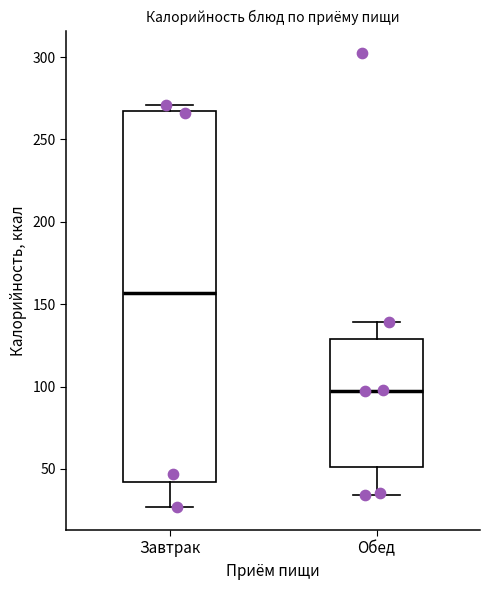

Reading left to right, read every box against the y-axis: the position of its median line, the range the box covers, and the ends of its whiskers. The values are not printed on the chart, so give them approximately, as read against the axis.

Завтрак: median 155, box 40 to 265, whiskers 25 to 270
Обед: median 100, box 50 to 130, whiskers 35 to 140